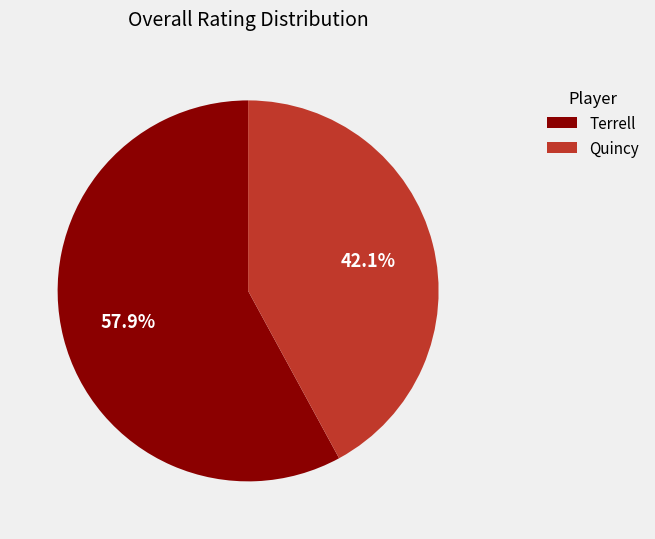

Does Terrell represent more than half of the total?

Yes